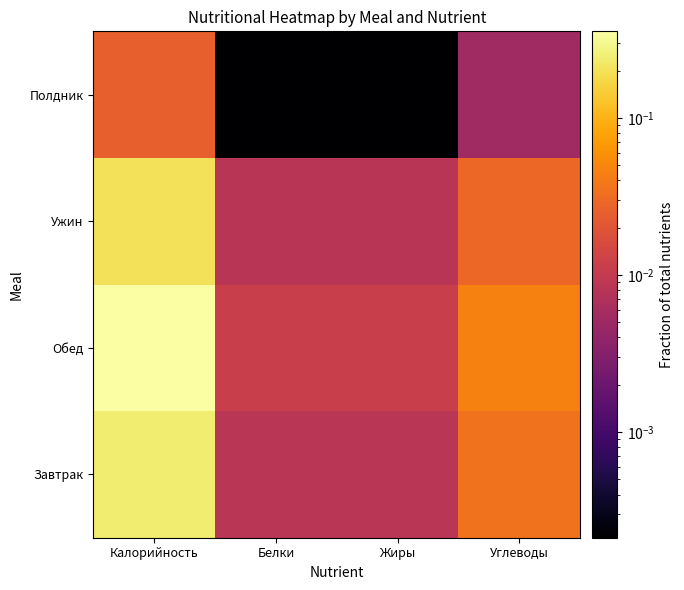

Reading left to right, list all the values displayed in this chart.

Завтрак: Калорийность=0.2	Белки=0.0	Жиры=0.0	Углеводы=0.0
Обед: Калорийность=0.4	Белки=0.0	Жиры=0.0	Углеводы=0.0
Ужин: Калорийность=0.2	Белки=0.0	Жиры=0.0	Углеводы=0.0
Полдник: Калорийность=0.0	Белки=0.0	Жиры=0.0	Углеводы=0.0